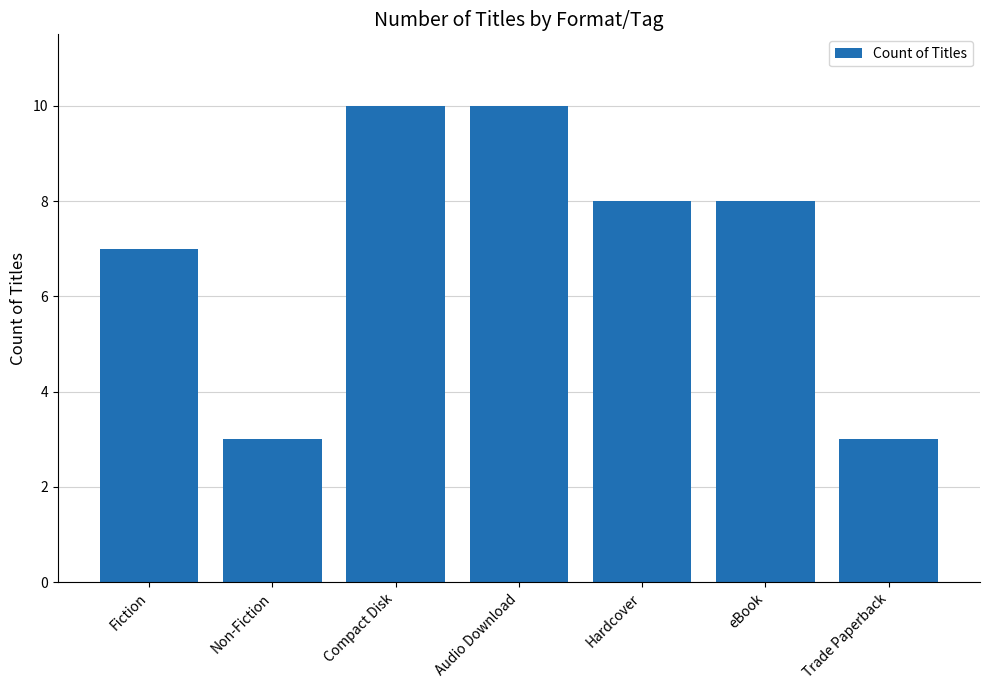

Reading left to right, extract all data points from this chart.

Fiction=7	Non-Fiction=3	Compact Disk=10	Audio Download=10	Hardcover=8	eBook=8	Trade Paperback=3